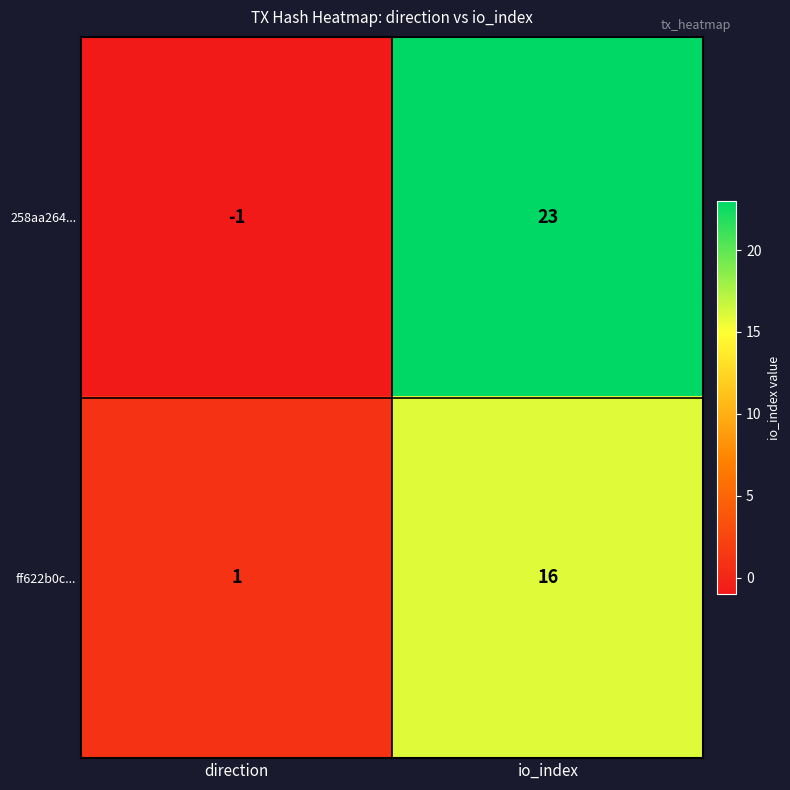

What is the average value of the 258aa264... series?

11